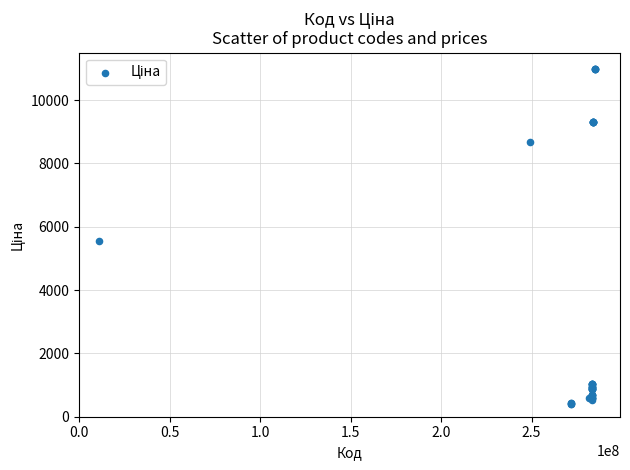

What Y value in the scatter plot is closest to 5686?

5560.3